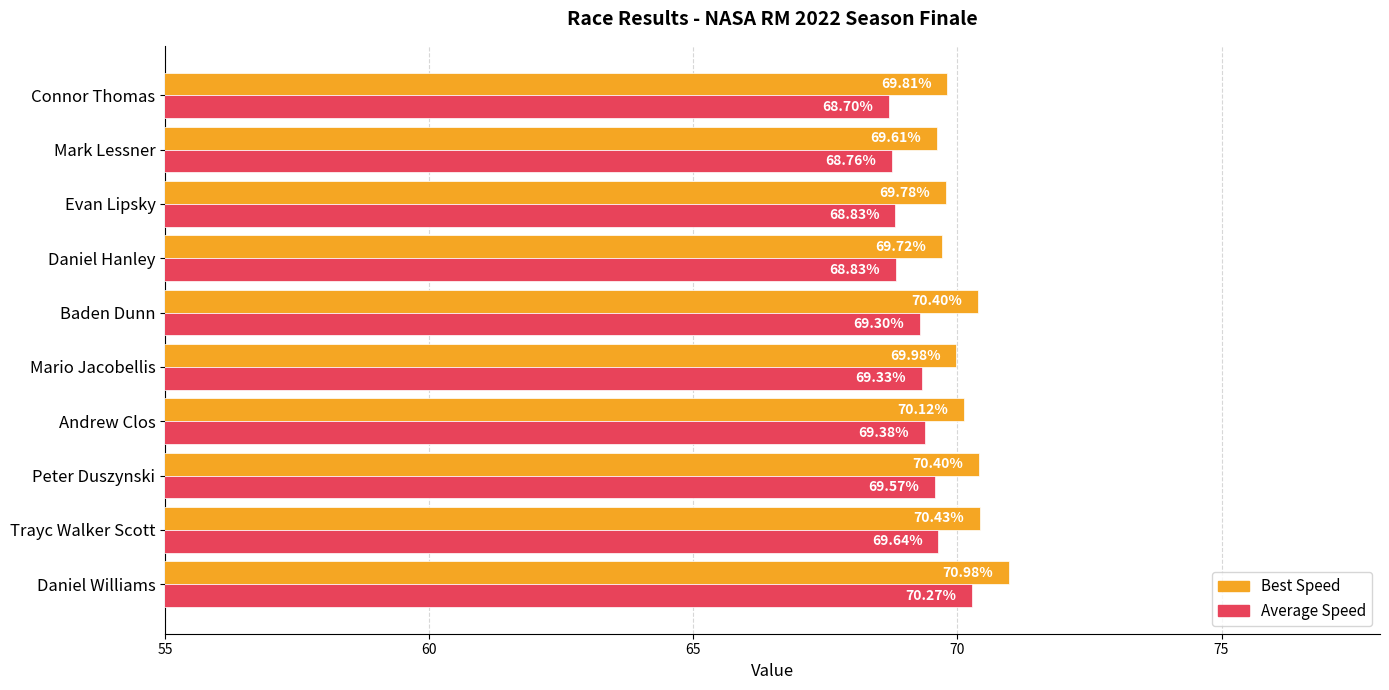

What is the difference between the second highest and second lowest values in the Best Speed series?

0.7